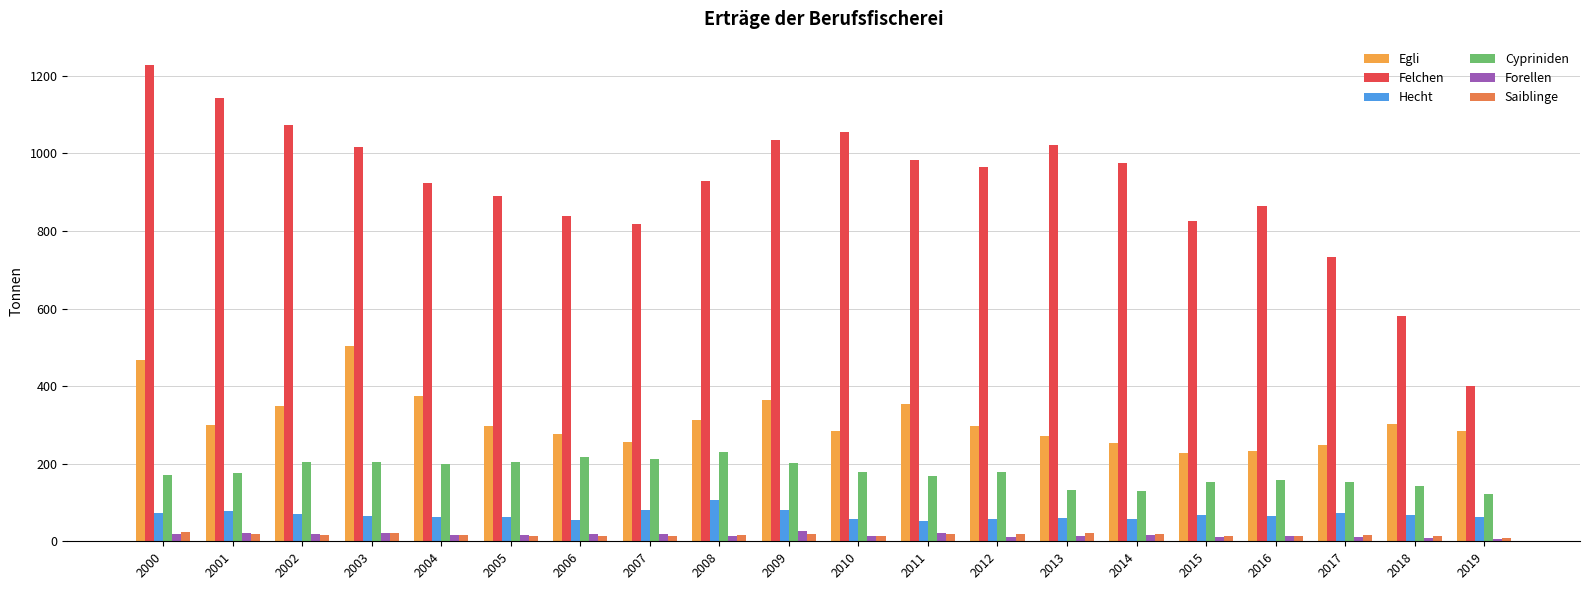

How many bars are there in total?

120